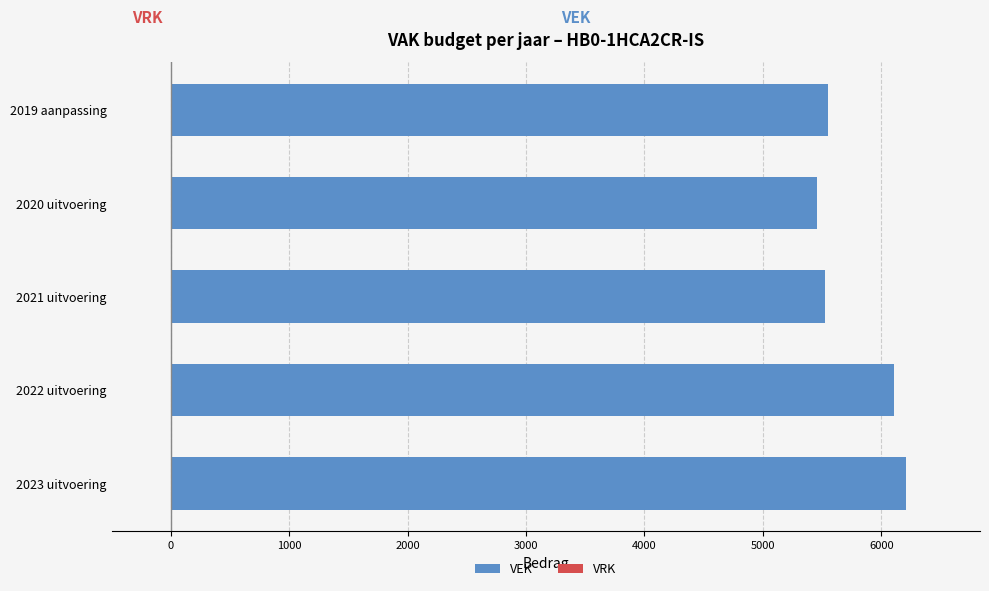

What is the maximum value shown in the chart?

6213